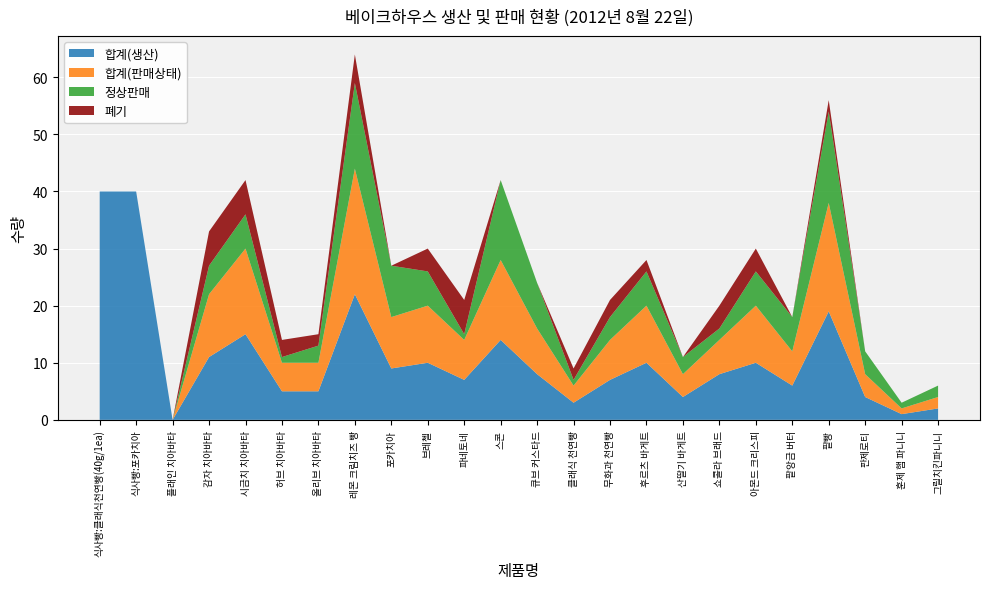

Reading right to left, list all the values displayed in this chart.

합계(생산): 그릴치킨파니니=2	훈제 햄 파니니=1	판제로티=4	팥빵=19	팥앙금 버터=6	아몬드 크리스피=10	쇼콜라 브래드=8	산딸기 바게트=4	후르츠 바게트=10	무화과 천연빵=7	클래식 천연빵=3	큐브 커스타드=8	스콘=14	파네토네=7	브레첼=10	포카치아=9	레몬 크림치즈 빵=22	올리브 치아바타=5	허브 치아바타=5	시금치 치아바타=15	감자 치아바타=11	플래인 치아바타=0	식사빵:포카치아=40	식사빵:클래식천연빵(40g/1ea)=40
합계(판매상태): 그릴치킨파니니=2	훈제 햄 파니니=1	판제로티=4	팥빵=19	팥앙금 버터=6	아몬드 크리스피=10	쇼콜라 브래드=6	산딸기 바게트=4	후르츠 바게트=10	무화과 천연빵=7	클래식 천연빵=3	큐브 커스타드=8	스콘=14	파네토네=7	브레첼=10	포카치아=9	레몬 크림치즈 빵=22	올리브 치아바타=5	허브 치아바타=5	시금치 치아바타=15	감자 치아바타=11	플래인 치아바타=0	식사빵:포카치아=0	식사빵:클래식천연빵(40g/1ea)=0
정상판매: 그릴치킨파니니=2	훈제 햄 파니니=1	판제로티=4	팥빵=16	팥앙금 버터=6	아몬드 크리스피=6	쇼콜라 브래드=2	산딸기 바게트=3	후르츠 바게트=6	무화과 천연빵=4	클래식 천연빵=1	큐브 커스타드=8	스콘=14	파네토네=1	브레첼=6	포카치아=9	레몬 크림치즈 빵=15	올리브 치아바타=3	허브 치아바타=1	시금치 치아바타=6	감자 치아바타=5	플래인 치아바타=0	식사빵:포카치아=0	식사빵:클래식천연빵(40g/1ea)=0
폐기: 그릴치킨파니니=0	훈제 햄 파니니=0	판제로티=0	팥빵=2	팥앙금 버터=0	아몬드 크리스피=4	쇼콜라 브래드=4	산딸기 바게트=0	후르츠 바게트=2	무화과 천연빵=3	클래식 천연빵=2	큐브 커스타드=0	스콘=0	파네토네=6	브레첼=4	포카치아=0	레몬 크림치즈 빵=5	올리브 치아바타=2	허브 치아바타=3	시금치 치아바타=6	감자 치아바타=6	플래인 치아바타=0	식사빵:포카치아=0	식사빵:클래식천연빵(40g/1ea)=0